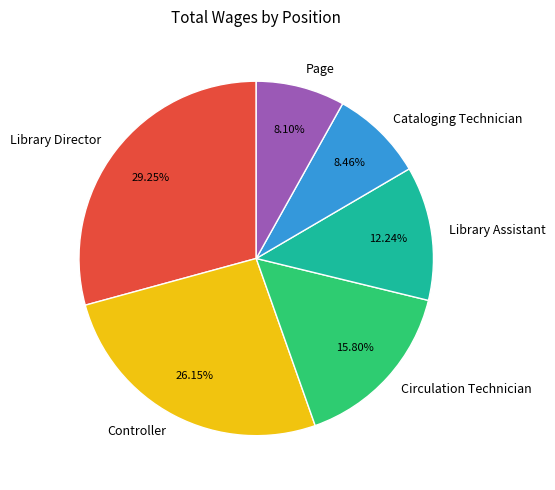

Is there a majority slice in this chart?

No